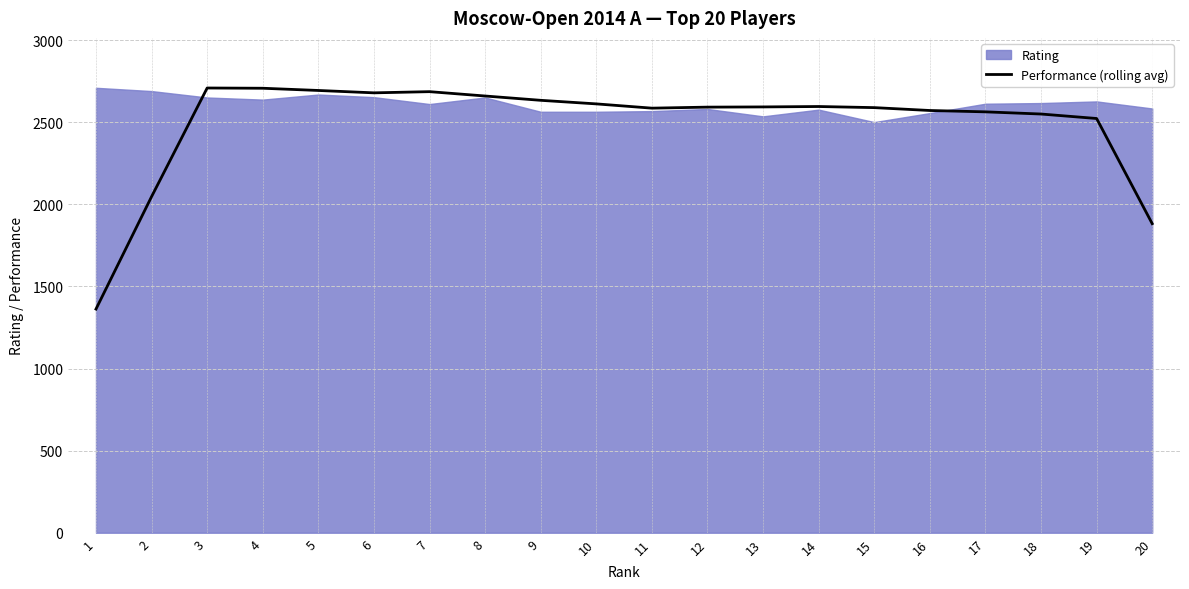

What is the greatest value displayed?

2708.8